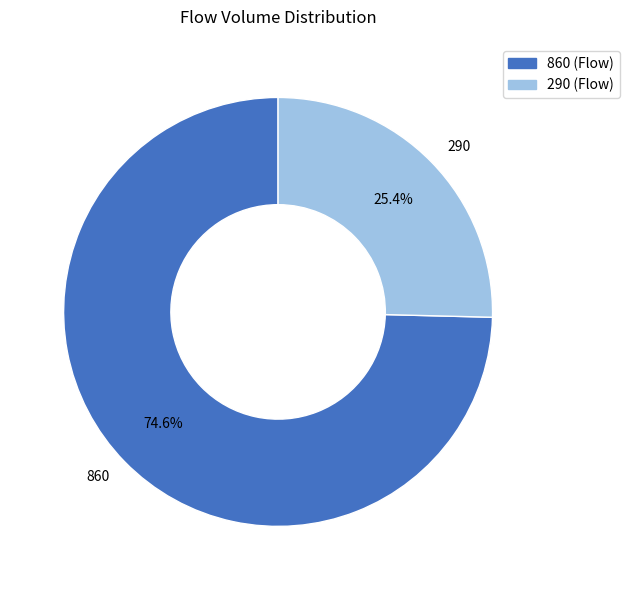

The 860 slice represents 75% of the pie. True or false?

True